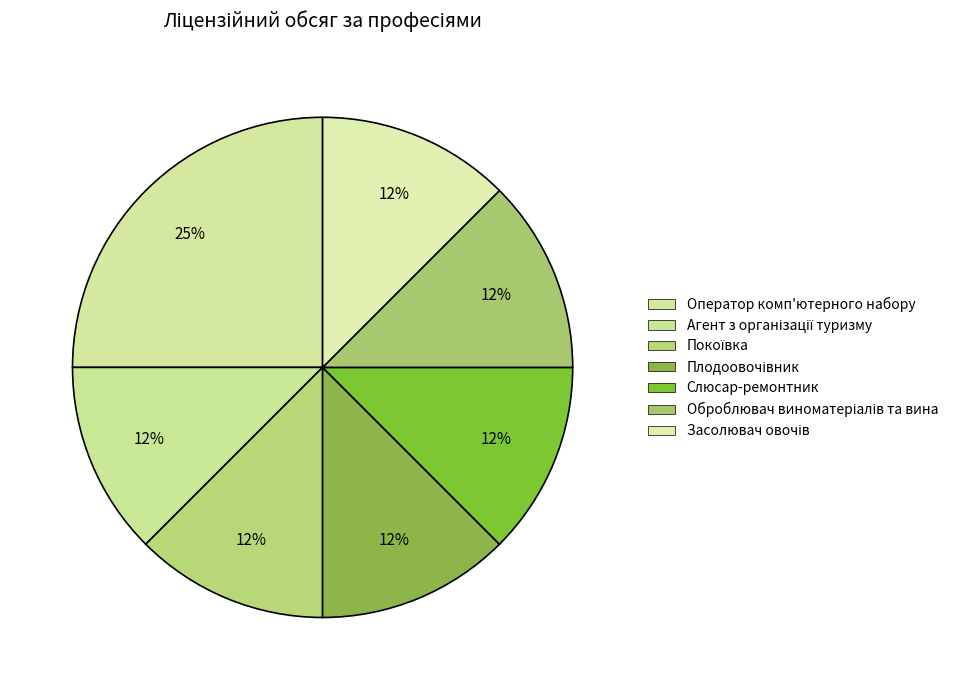

How many segments does this pie chart have?

7